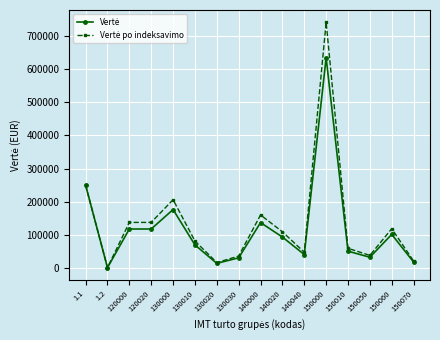

At which category does the chart reach its peak across all series?

150000